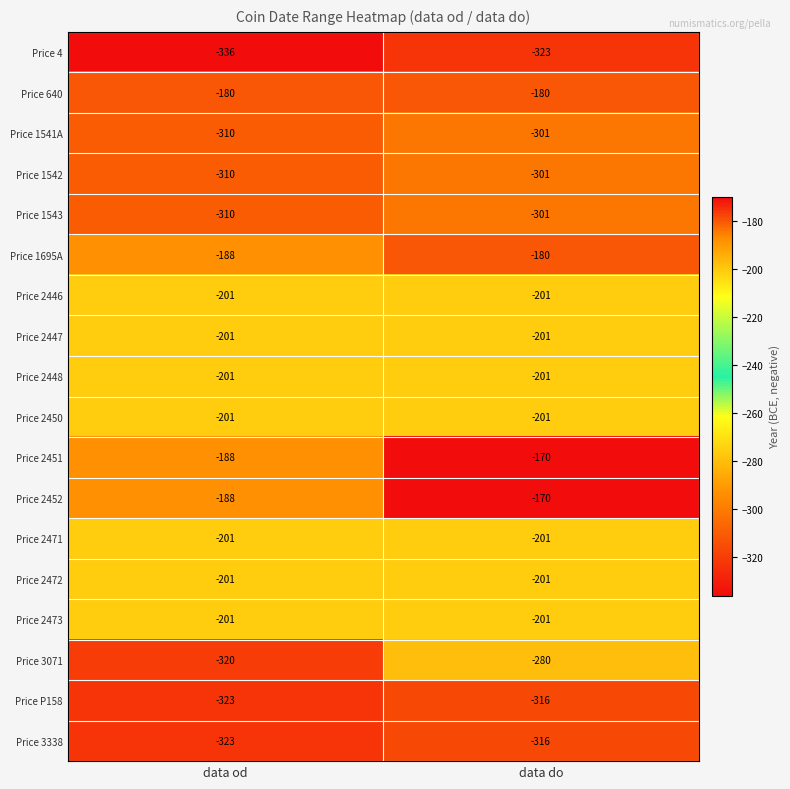

The Price 2473 series shows -201 at data do. True or false?

True